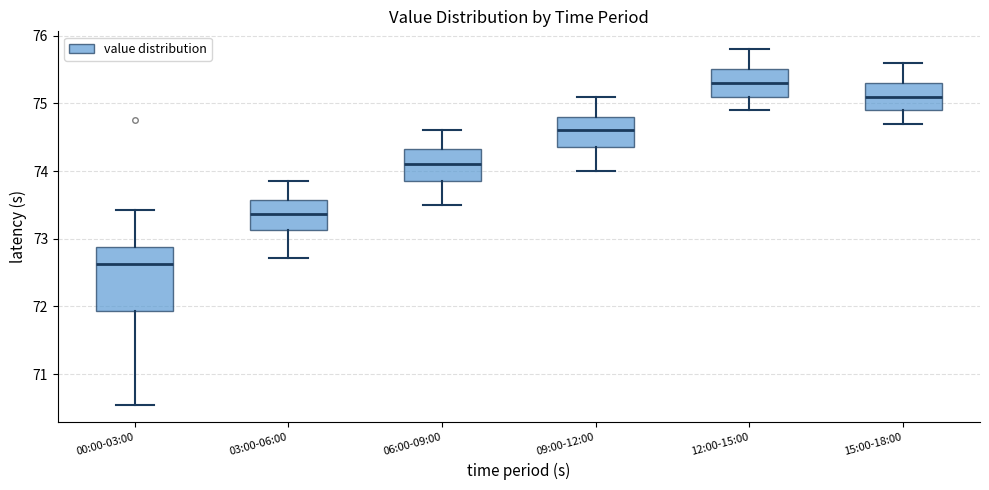

Where is the upper edge of the box for 06:00-09:00 on the y-axis? The values are not printed on the chart, so give them approximately, as read against the axis.

74.3